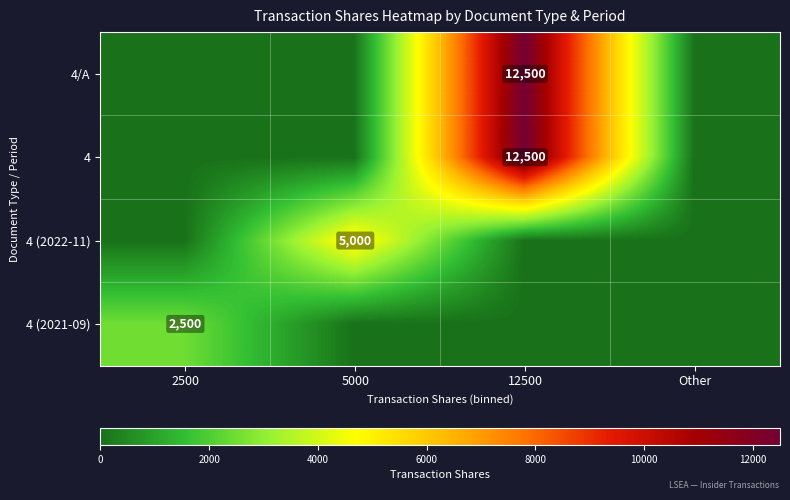

What is the greatest value displayed?

12500